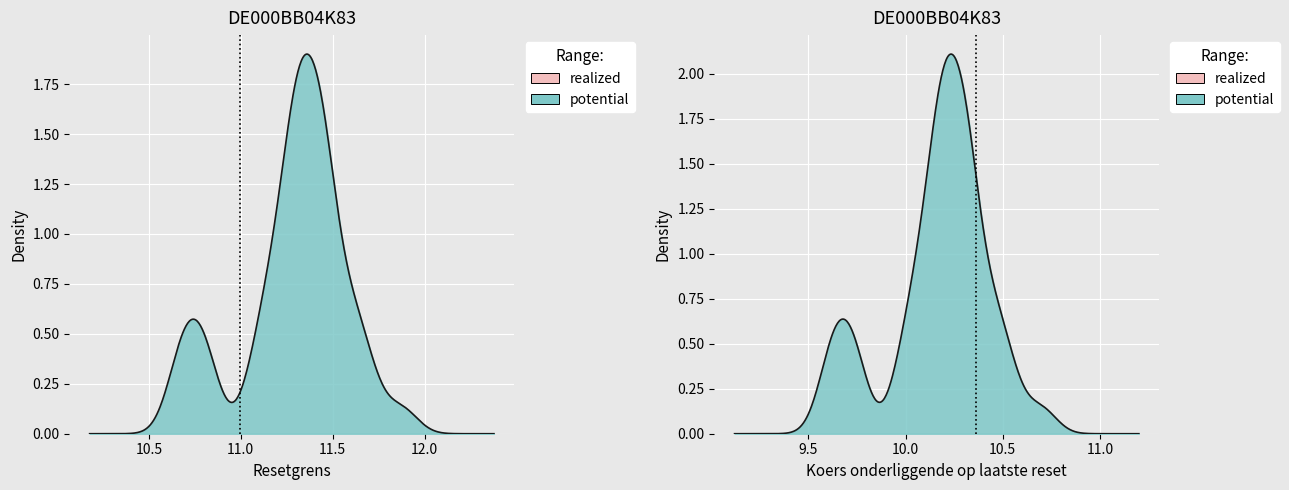

How many distinct data groups are displayed?

2